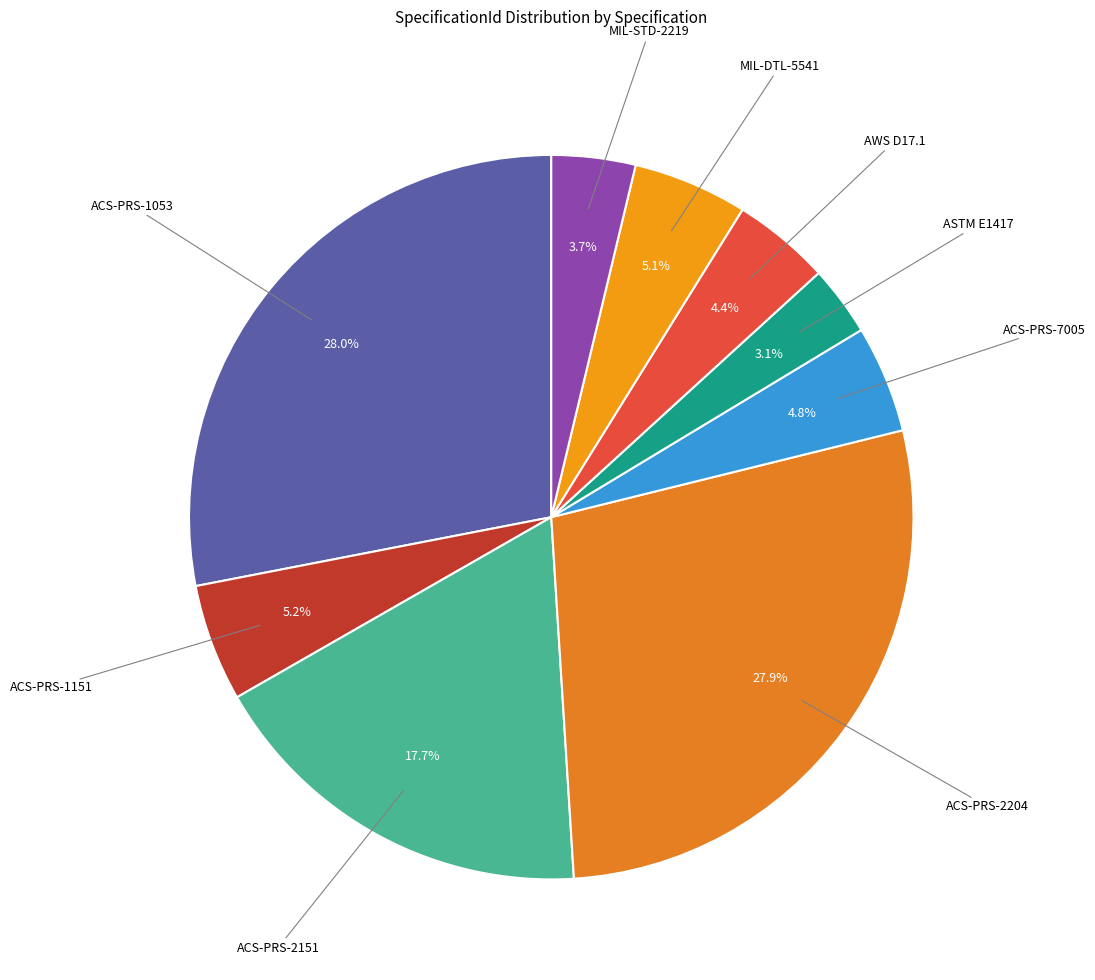

To the nearest percent, what is the difference between the largest and smallest slice percentages?

25%